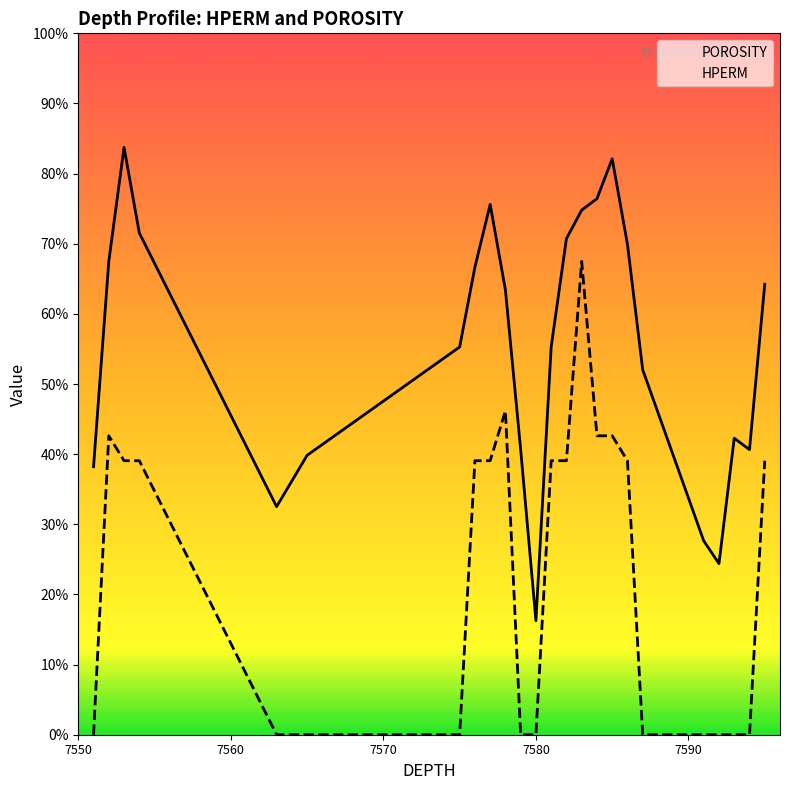

How many values in the HPERM series are below 6?

11